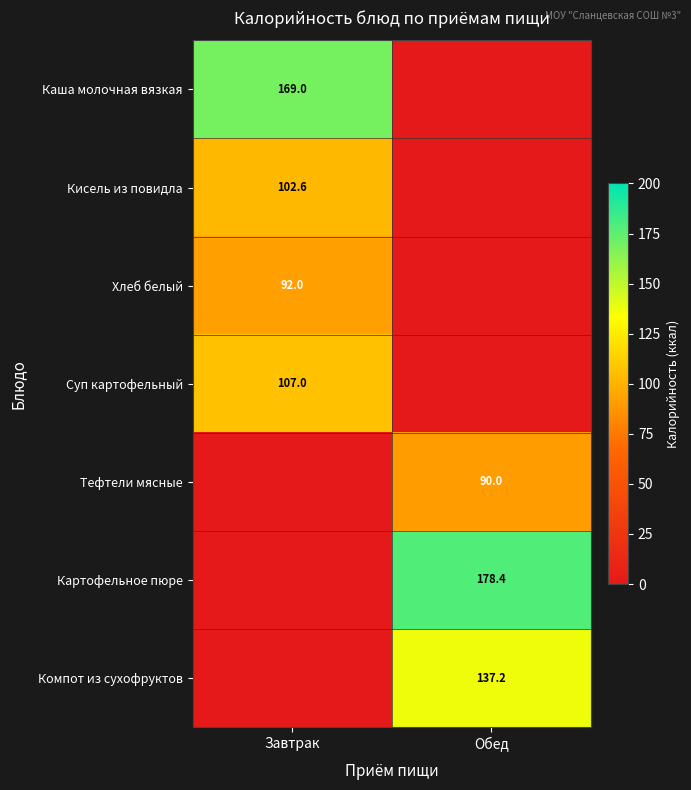

Is the value of Тефтели мясные at Обед greater than the value of Каша молочная вязкая at Завтрак?

No